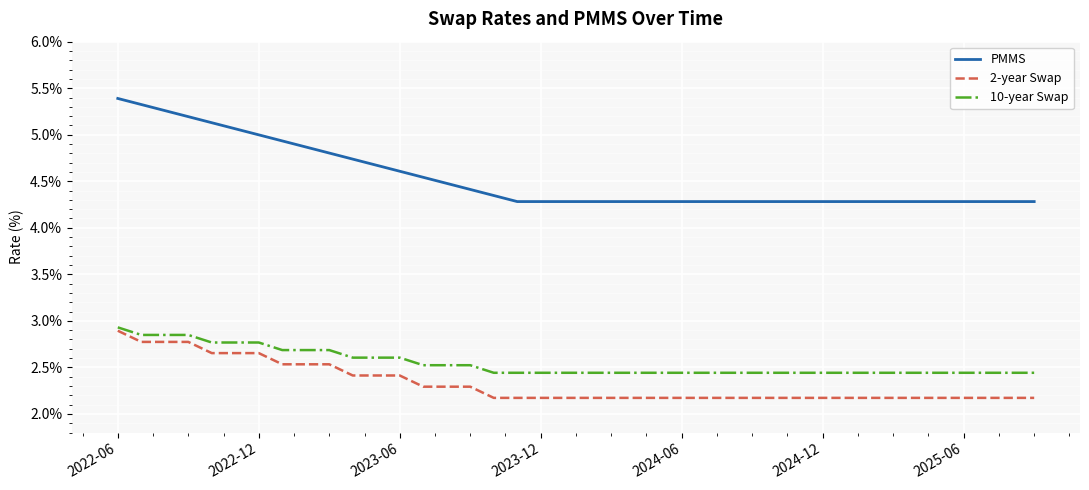

What is the maximum value for 2-year Swap?

2.9